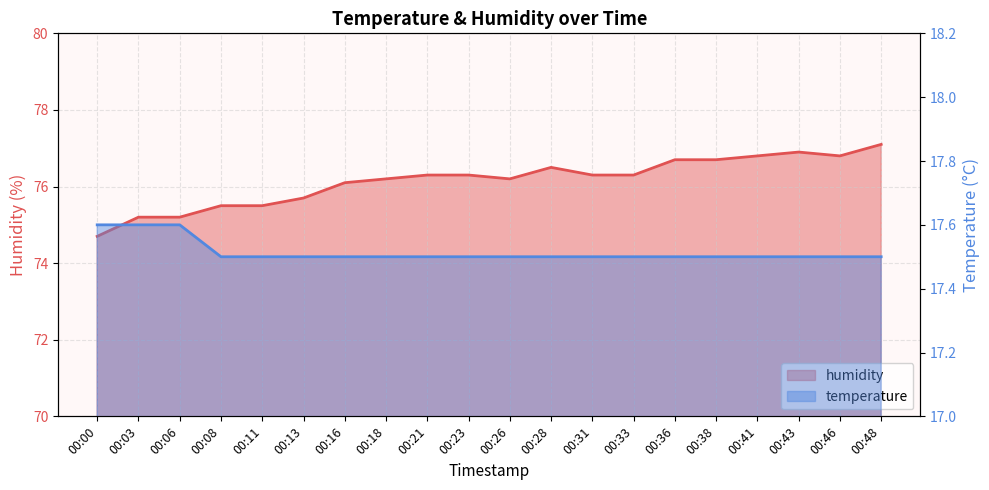

What is the sum of all humidity values?

1523.0